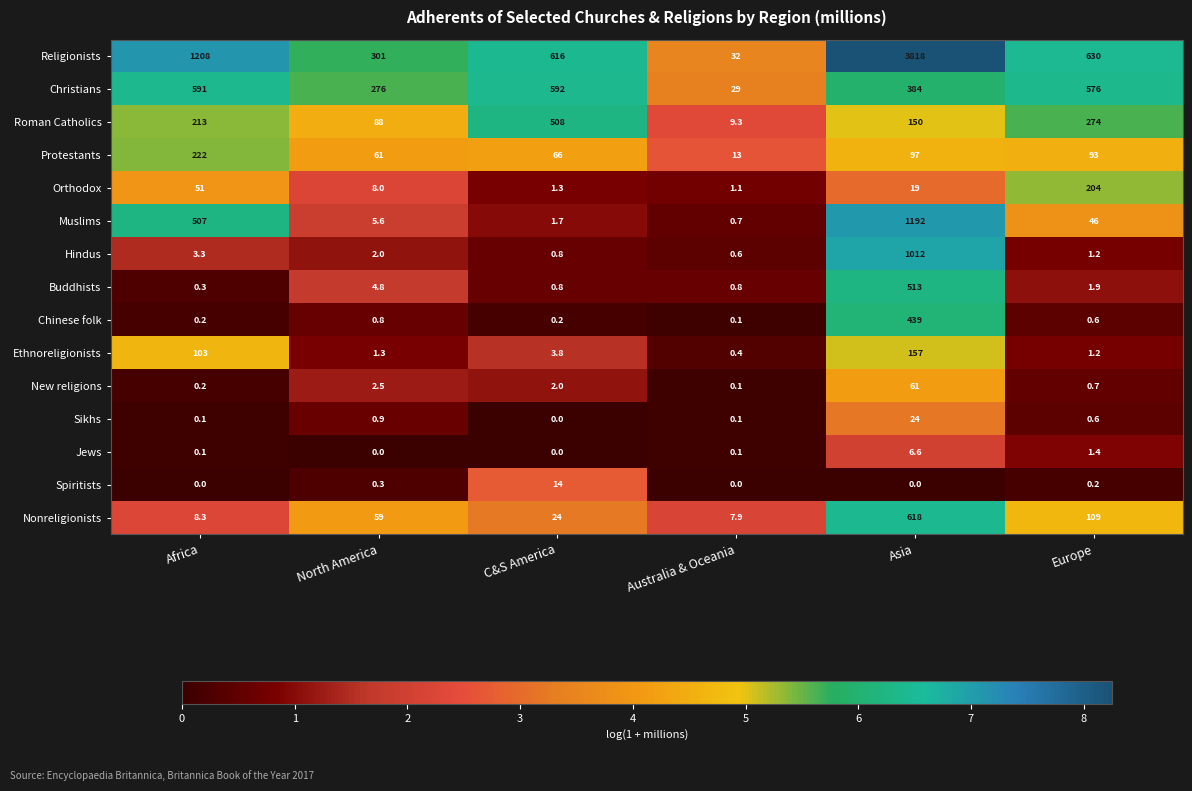

Is it true that Spiritists equals 7.1 at C&S America?

False